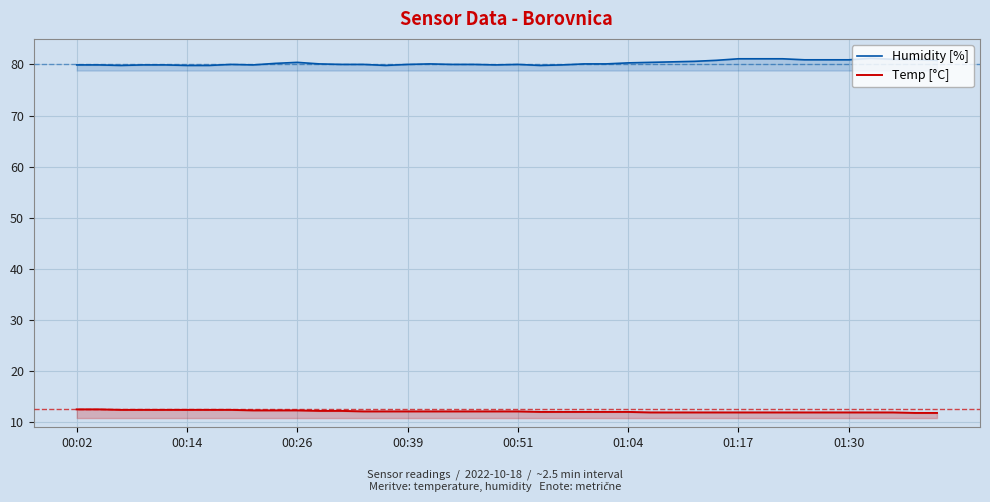

Rank the series by their average value, from lowest to highest.

Temp [°C], Humidity [%]